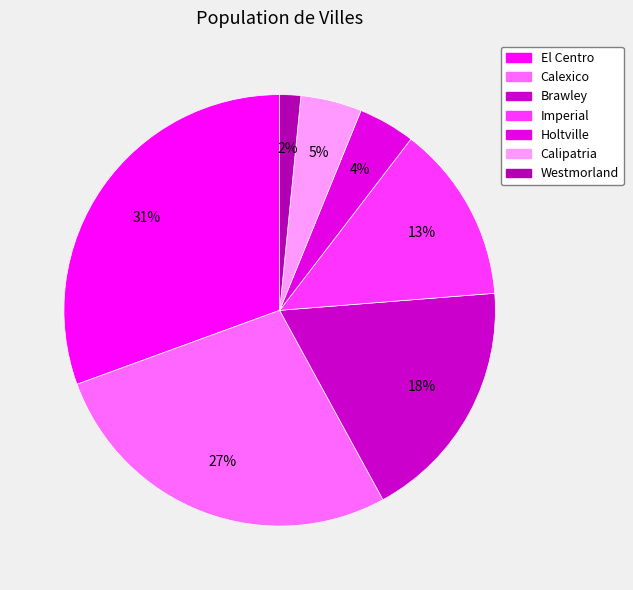

To the nearest percent, what portion does El Centro represent?

31%